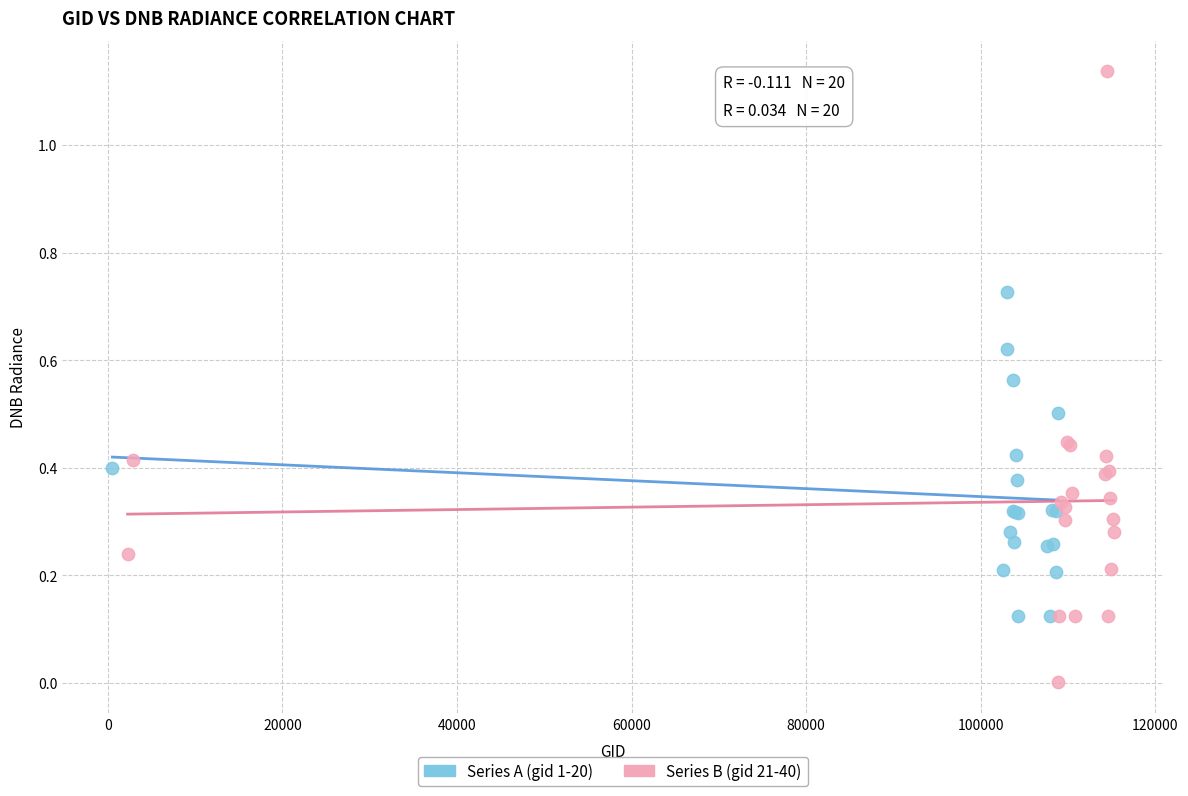

Which series reaches the minimum Y coordinate?

Series B (gid 21-40)